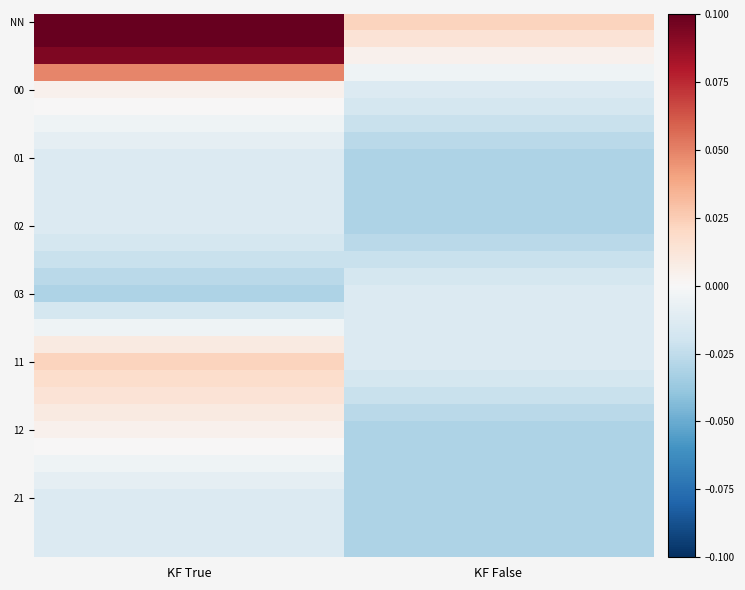

Count the number of categories in the chart.

2